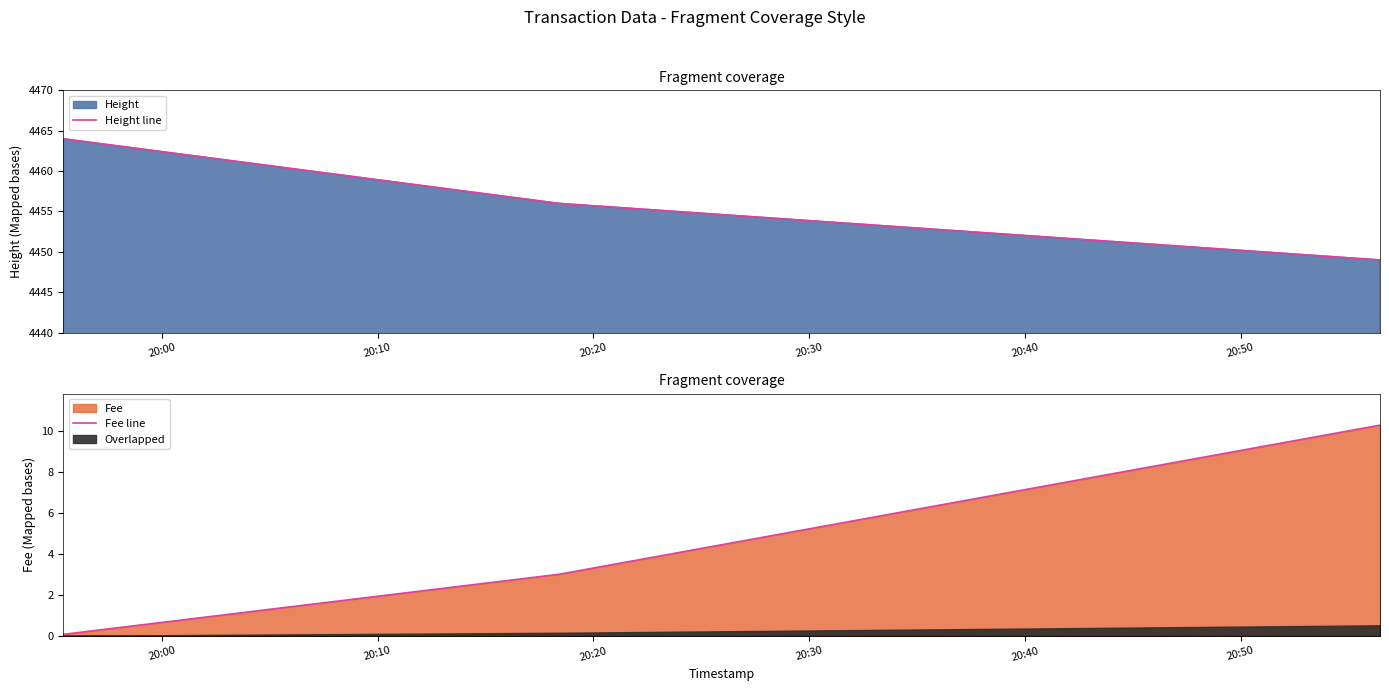

What is the highest value of the Height line series?

4464